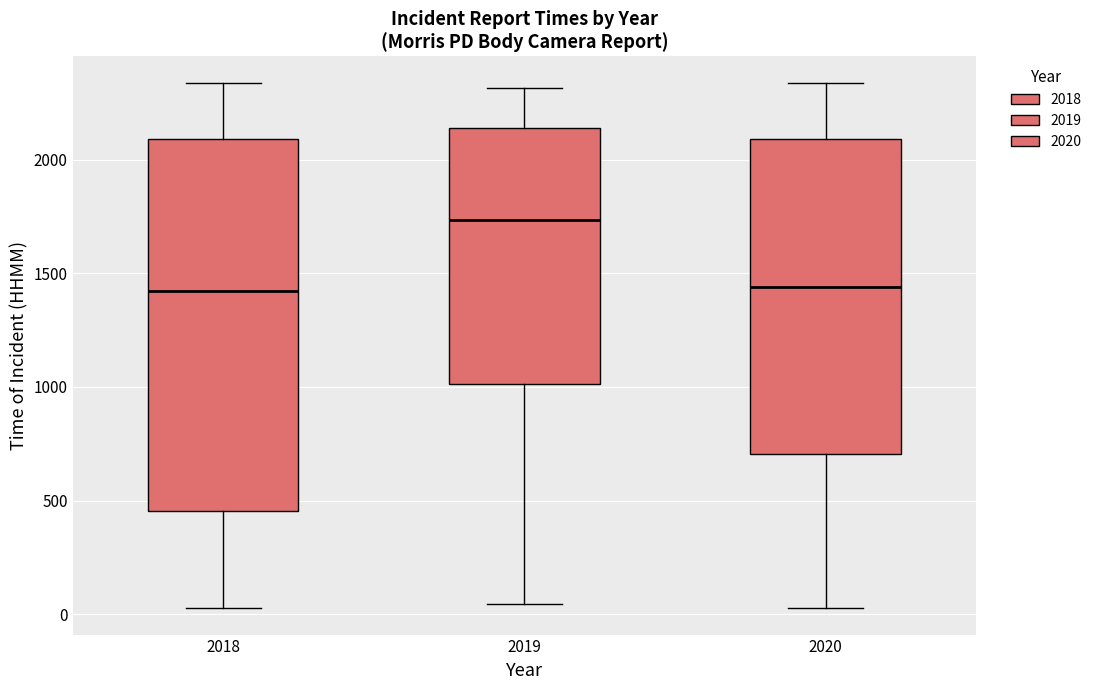

Where is the lower edge of the box at x = 2019 on the y-axis? The values are not printed on the chart, so give them approximately, as read against the axis.

1000